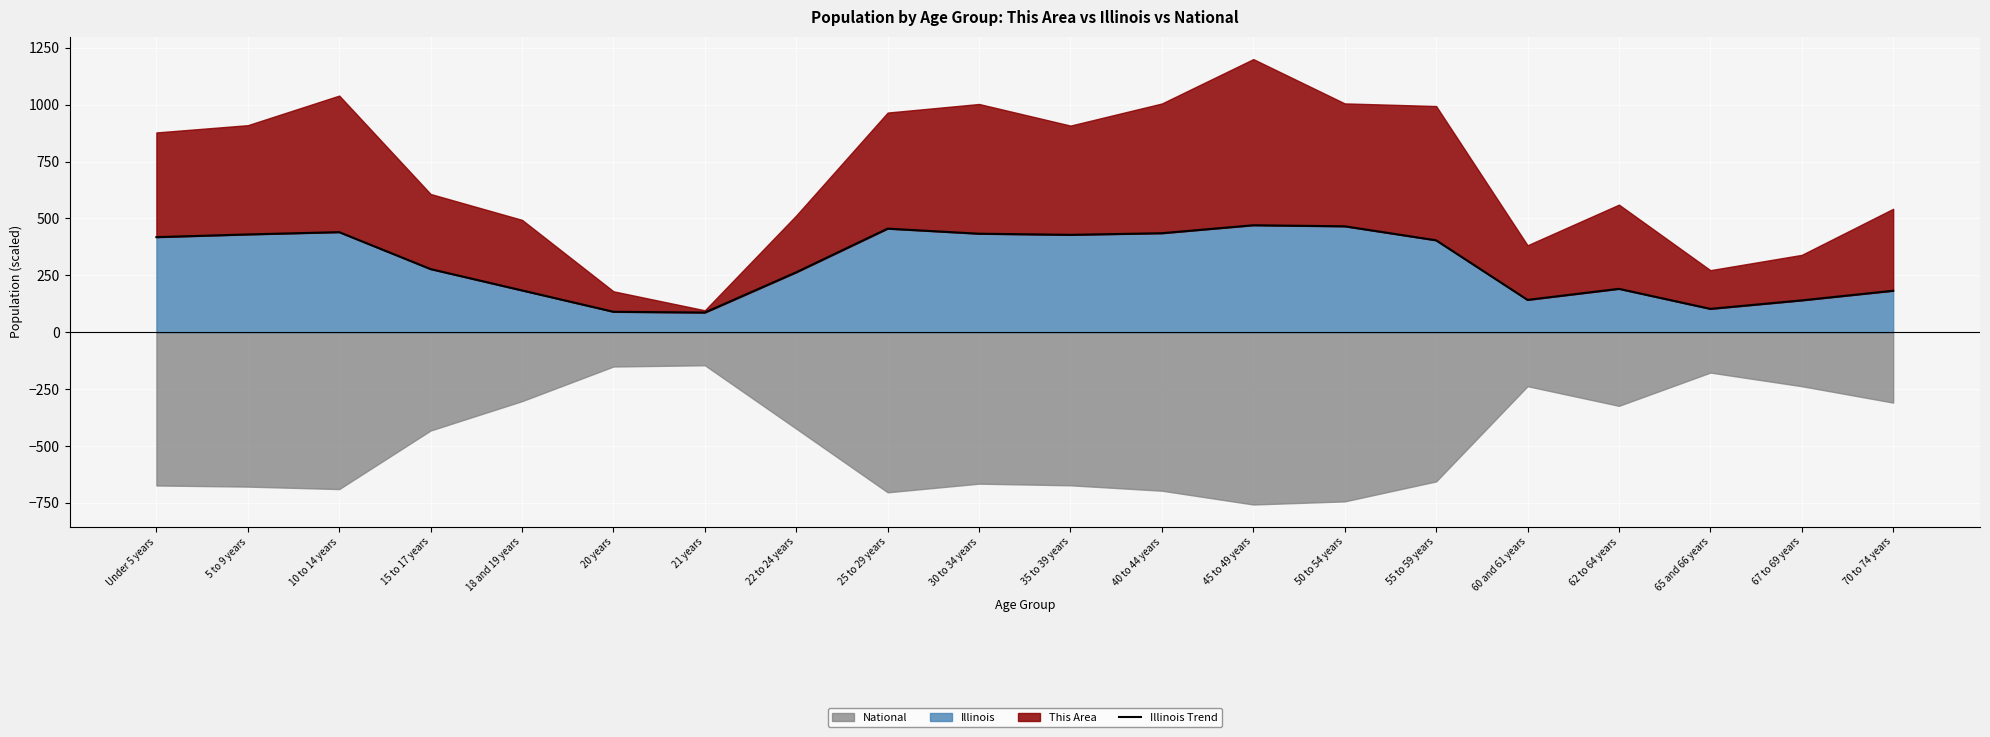

True or false: Illinois has a value of 435.1 at 40 to 44 years.

True